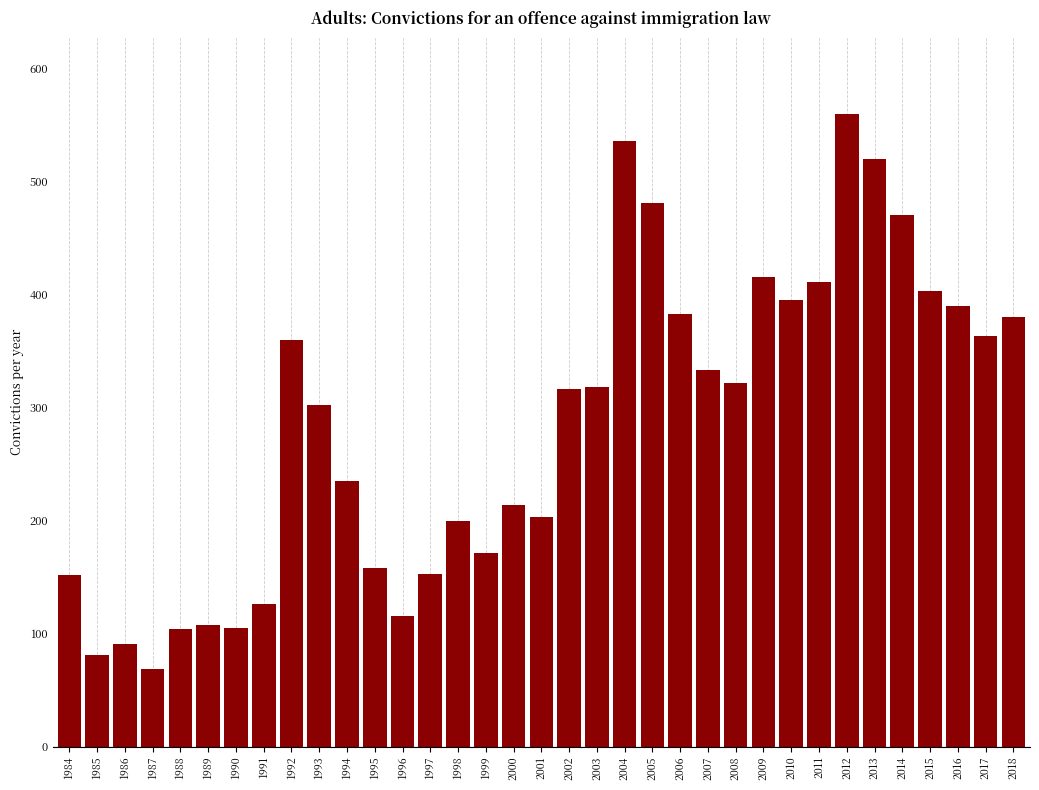

What is the value of the 12th bar from the left?

158